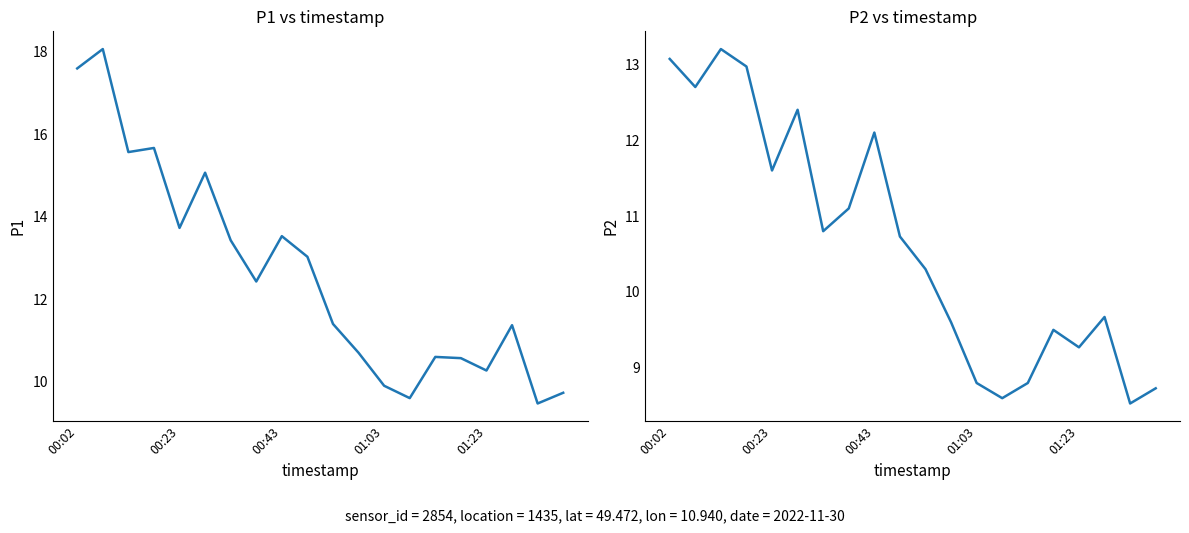

What value does the P2 series have at 14?

8.8